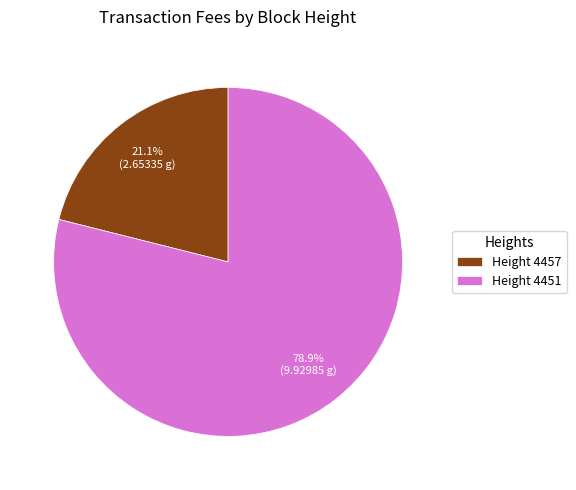

Rank the categories by value from highest to lowest.

Height 4451, Height 4457